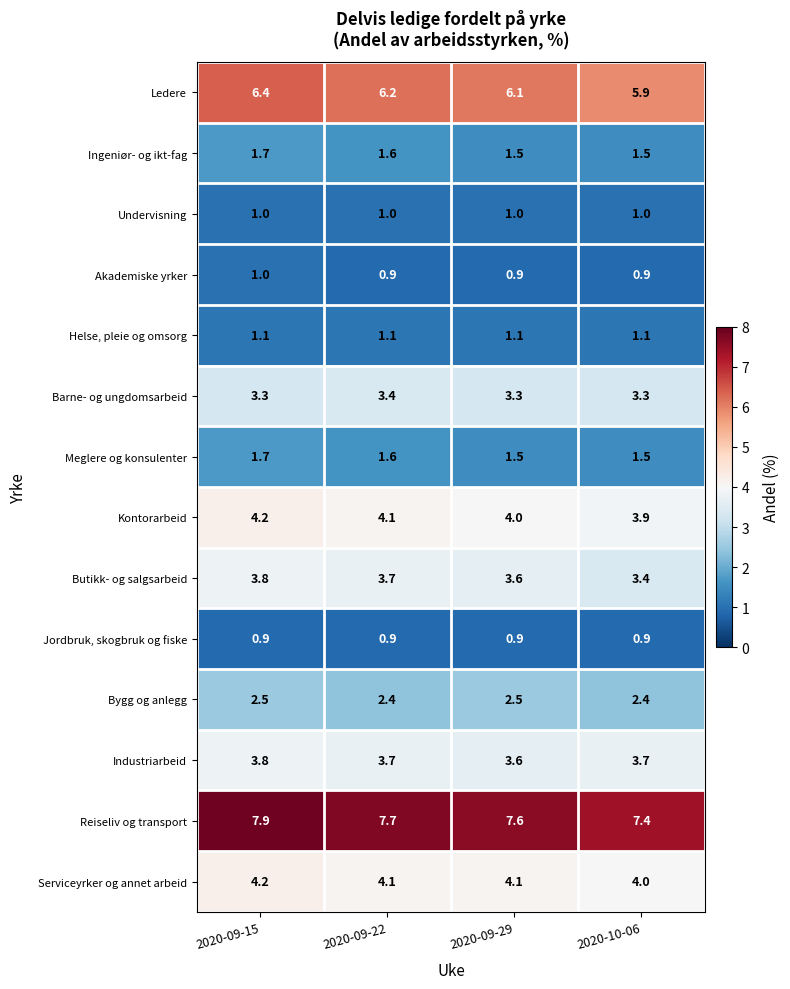

At how many categories does at least one series exceed 1?

4